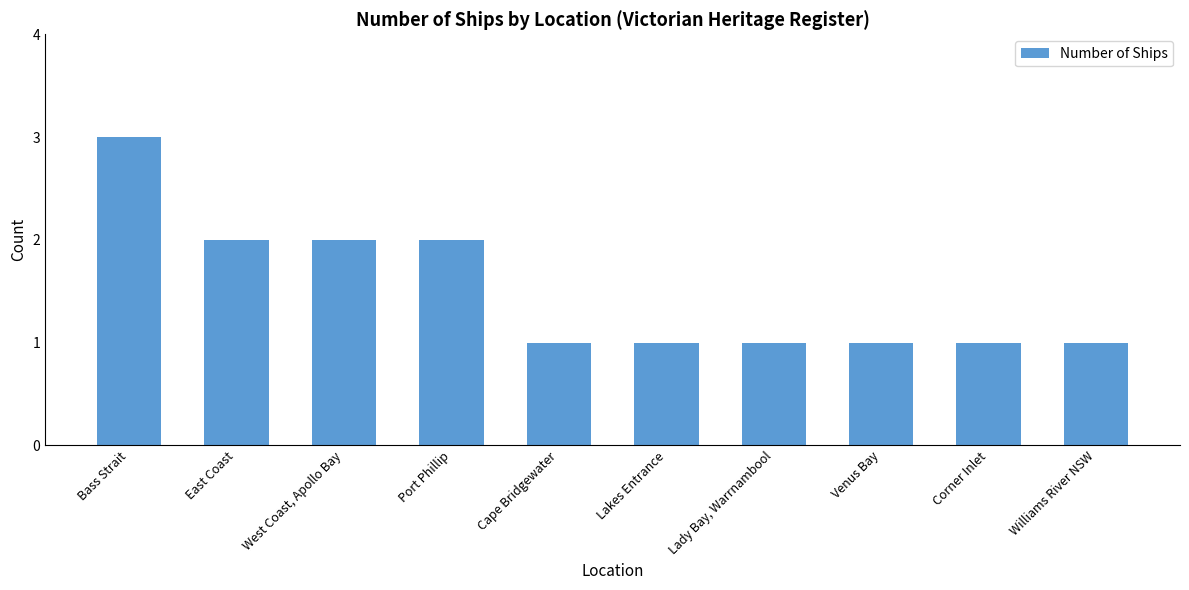

What is the maximum value shown in the chart?

3